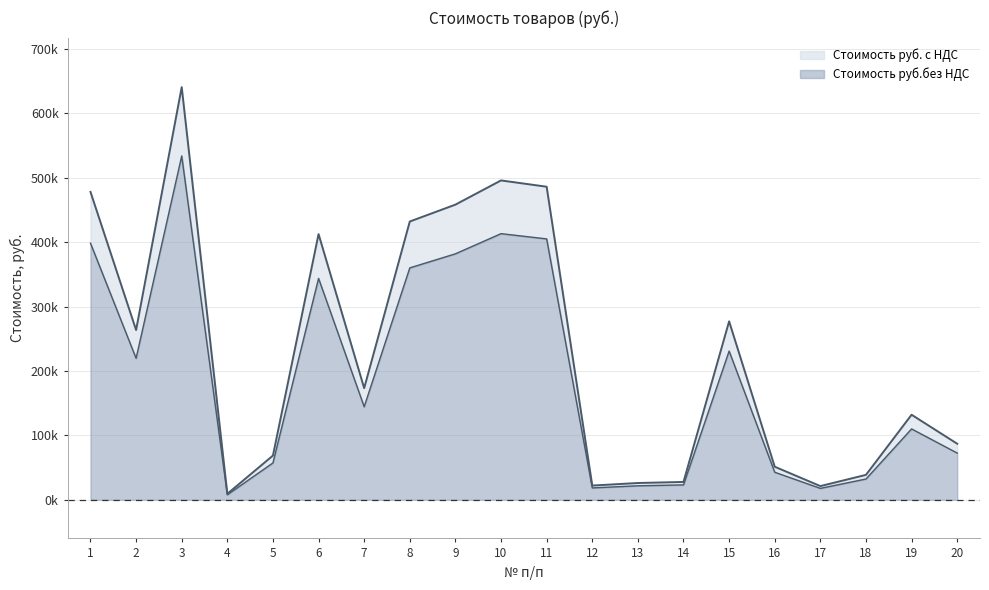

How many lines are shown in the chart?

2